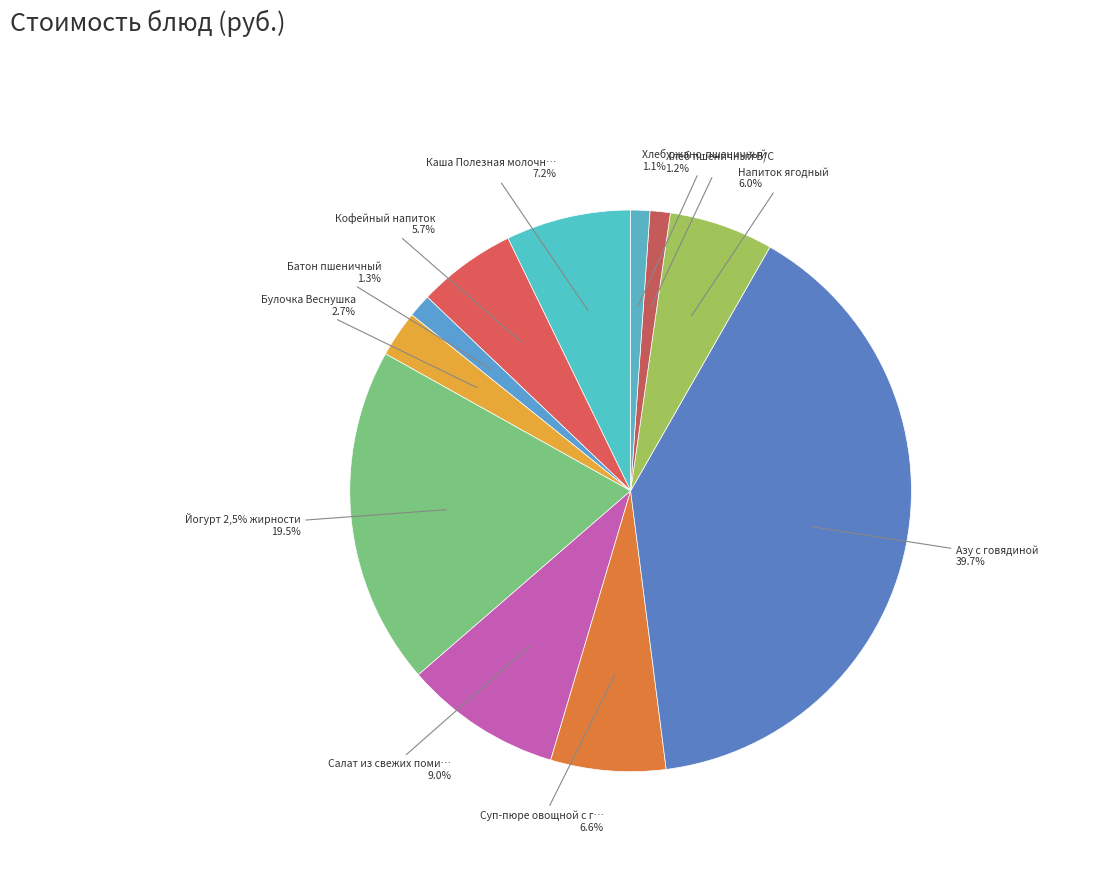

How many slices are in this pie chart?

11